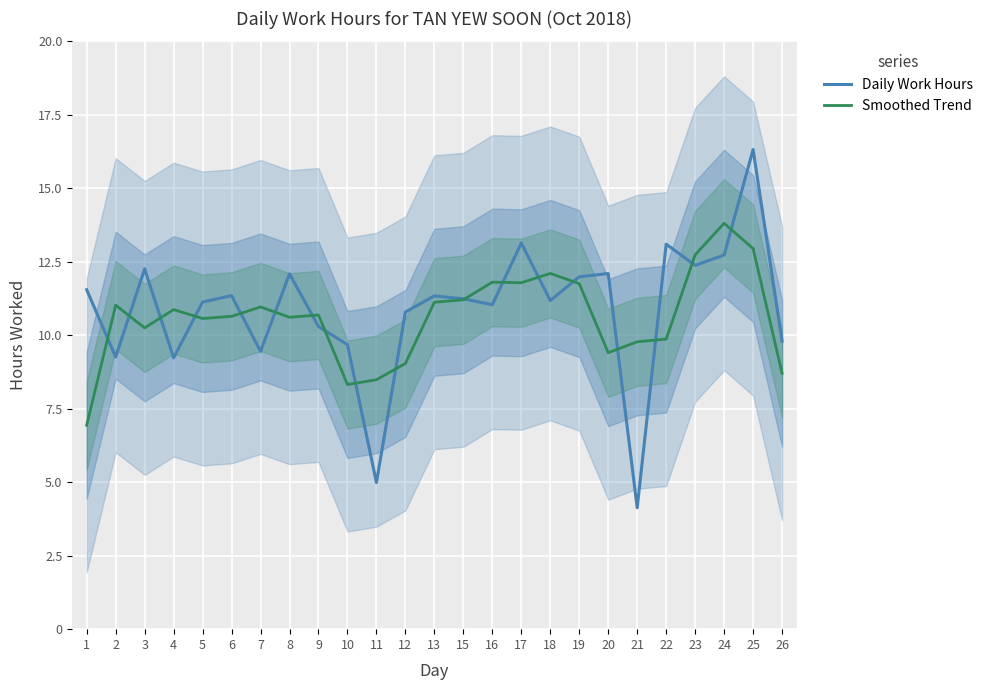

What is the sum of the Daily Work Hours values at 1 and 7?

21.0